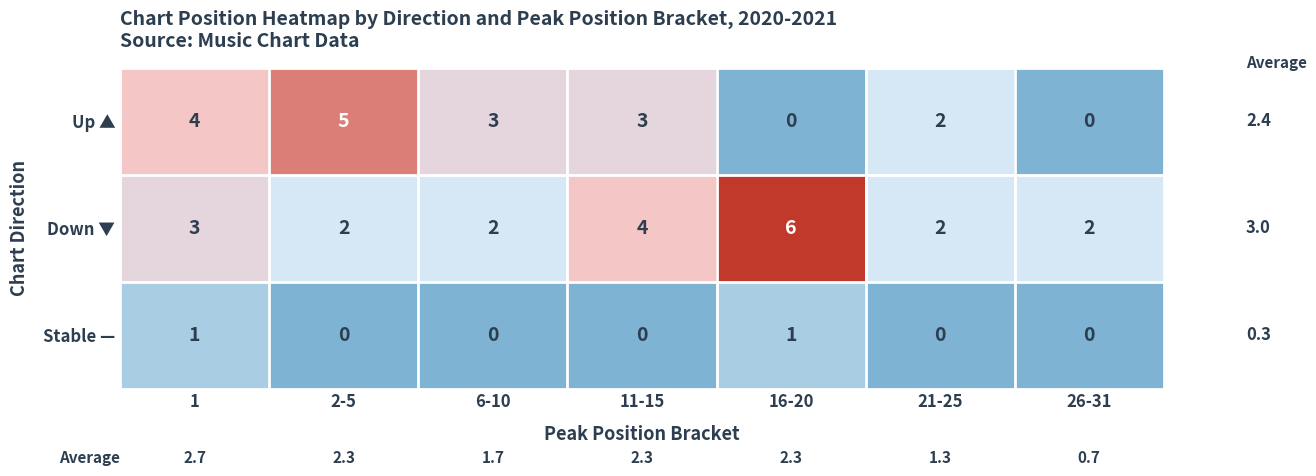

The value of Up ▲ at 11-15 is 5. True or false?

False